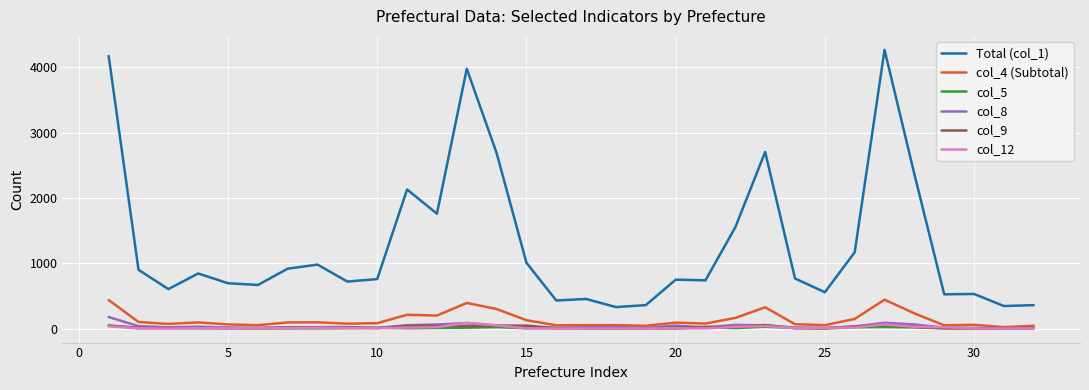

What is the greatest value displayed?

4267